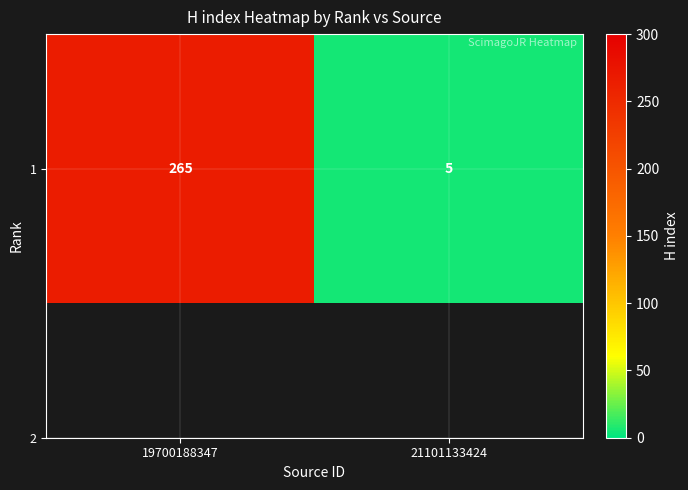

What is the maximum value shown in the chart?

265